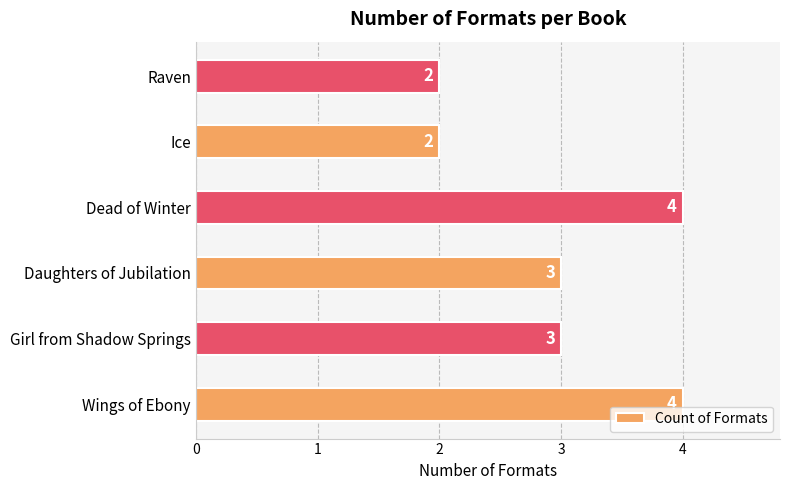

What is the maximum value shown in the chart?

4